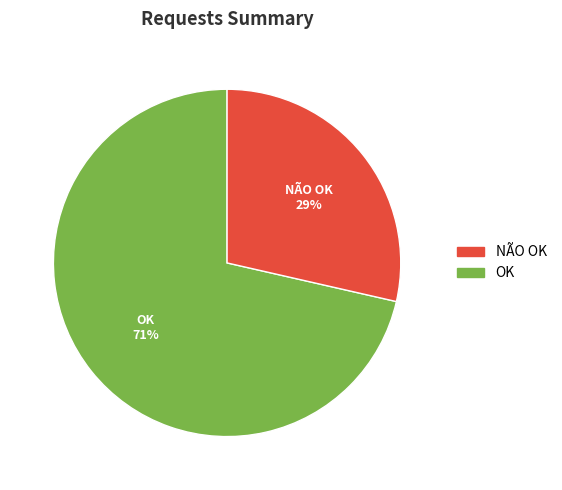

Count the number of slices in the pie.

2